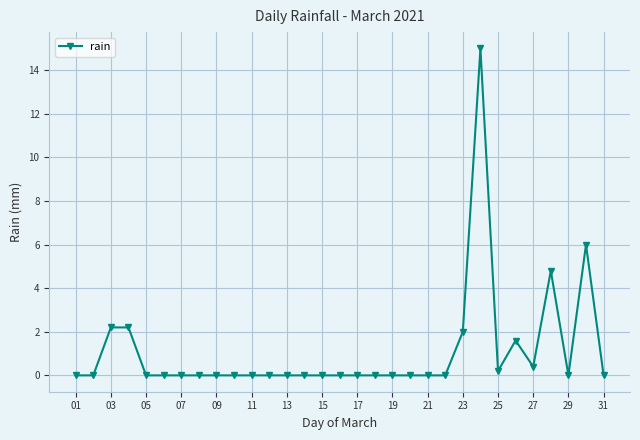

What is the difference between the second highest and minimum values?

6.0